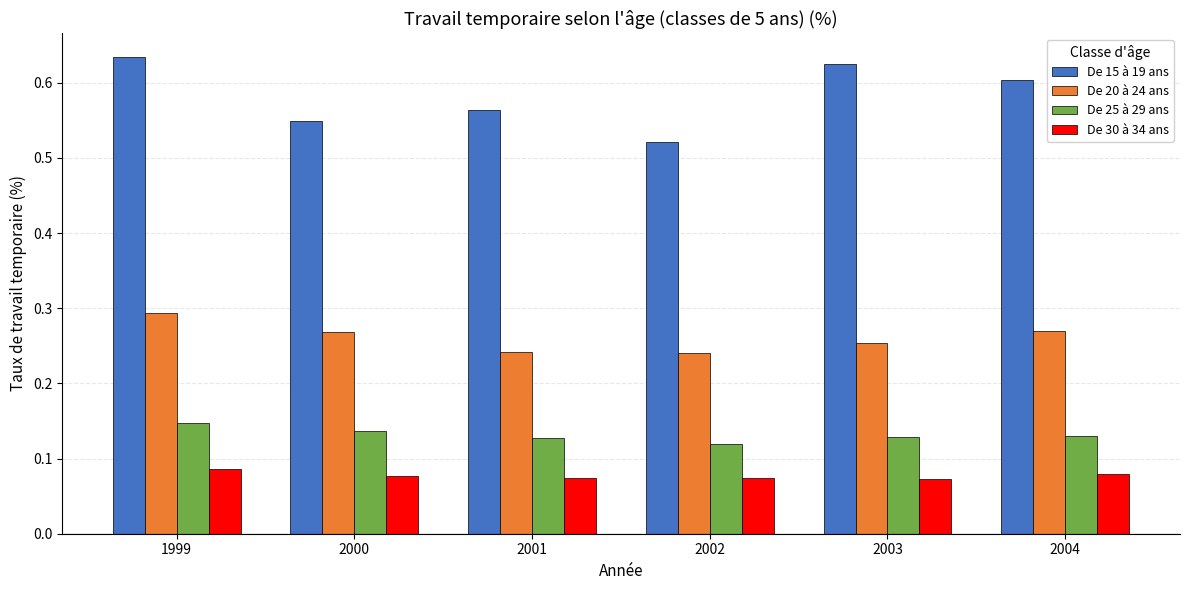

What are all the series names shown in the legend?

De 15 à 19 ans, De 20 à 24 ans, De 25 à 29 ans, De 30 à 34 ans